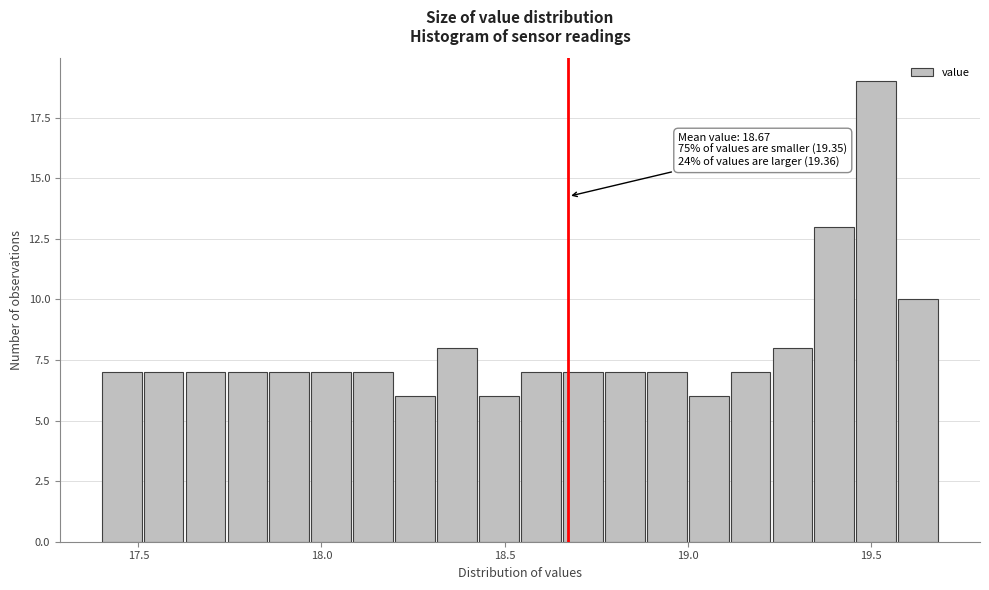

Read against the x-axis, roughly where is the centre of the tallest bar?

19.50